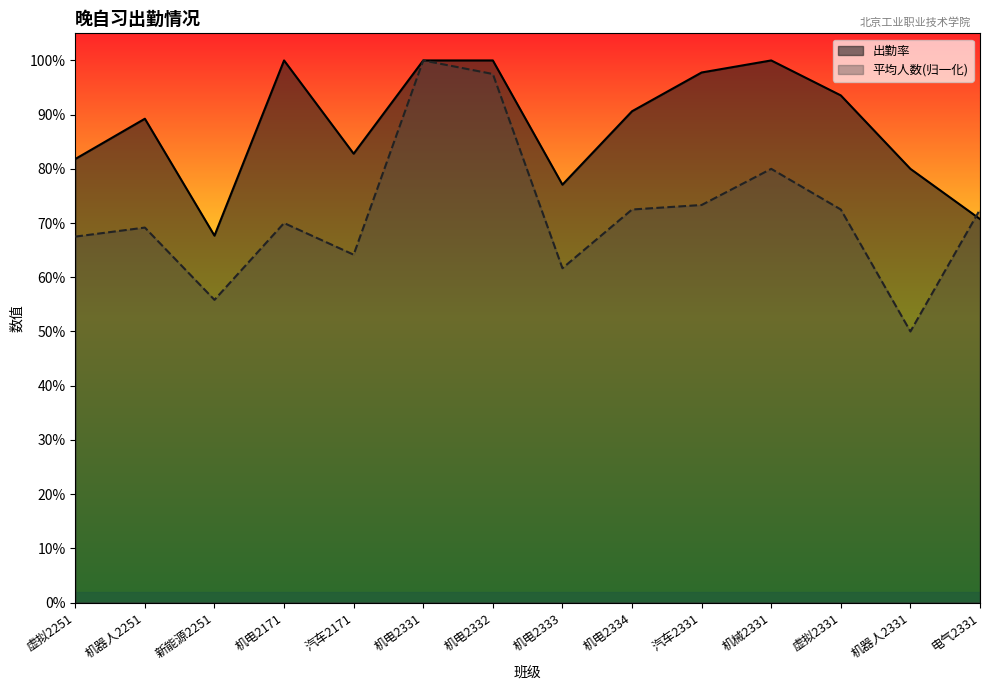

Reading right to left, transcribe all the data shown in this chart.

出勤率: 电气2331=0.7	机器人2331=0.8	虚拟2331=0.9	机械2331=1.0	汽车2331=1.0	机电2334=0.9	机电2333=0.8	机电2332=1.0	机电2331=1.0	汽车2171=0.8	机电2171=1.0	新能源2251=0.7	机器人2251=0.9	虚拟2251=0.8
平均人数: 电气2331=0.7	机器人2331=0.5	虚拟2331=0.7	机械2331=0.8	汽车2331=0.7	机电2334=0.7	机电2333=0.6	机电2332=1.0	机电2331=1.0	汽车2171=0.6	机电2171=0.7	新能源2251=0.6	机器人2251=0.7	虚拟2251=0.7